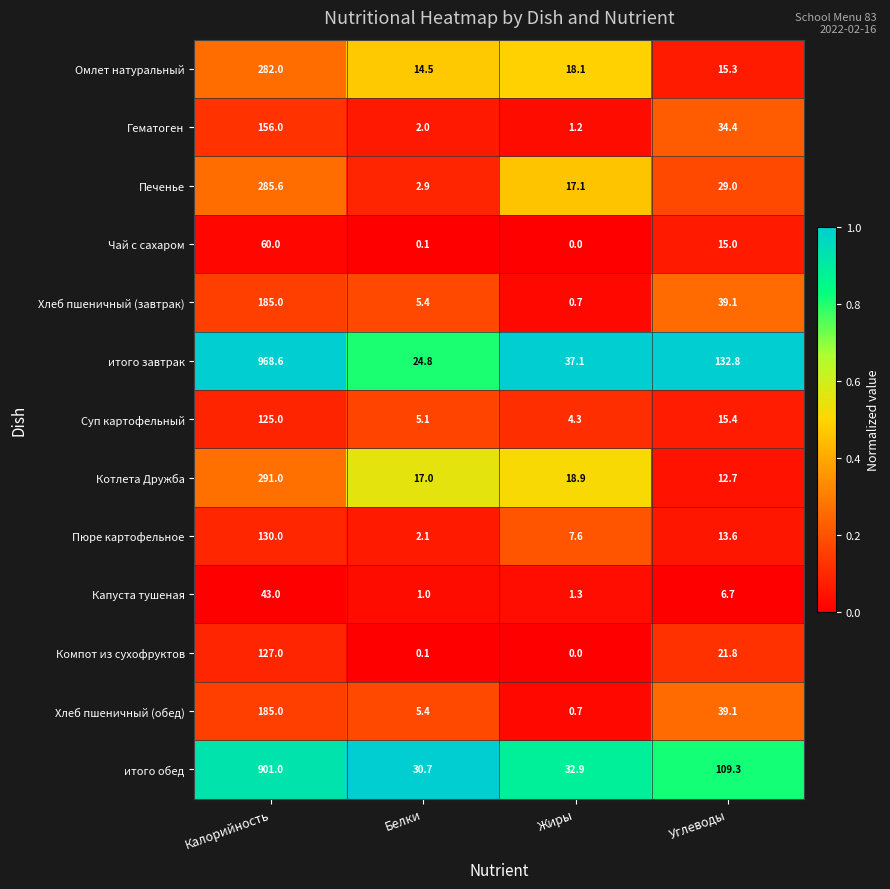

Rank the categories by Чай с сахаром value from lowest to highest.

Жиры, Белки, Углеводы, Калорийность